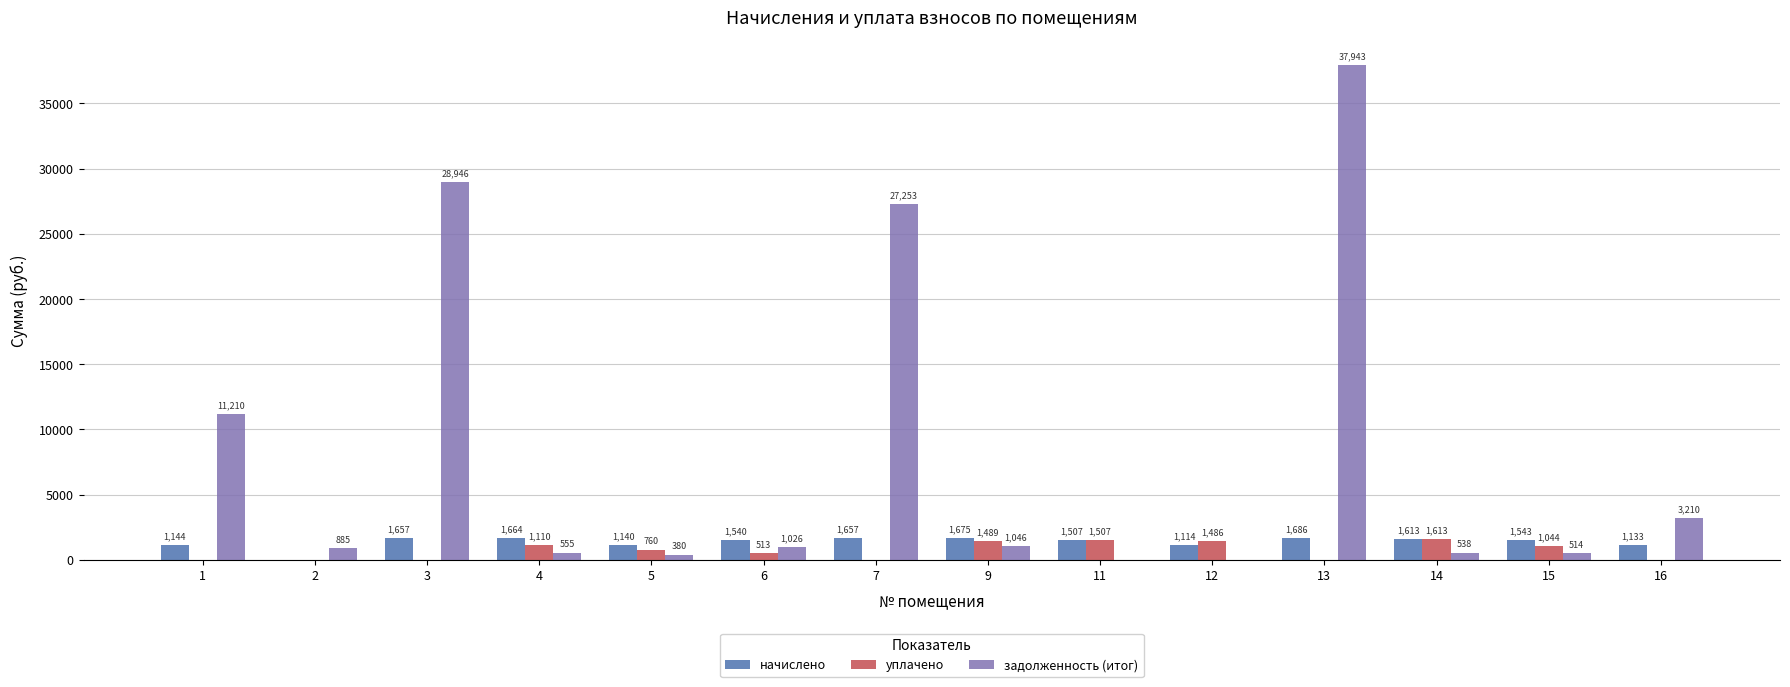

Which series has the largest total across all categories?

задолженность (итог)